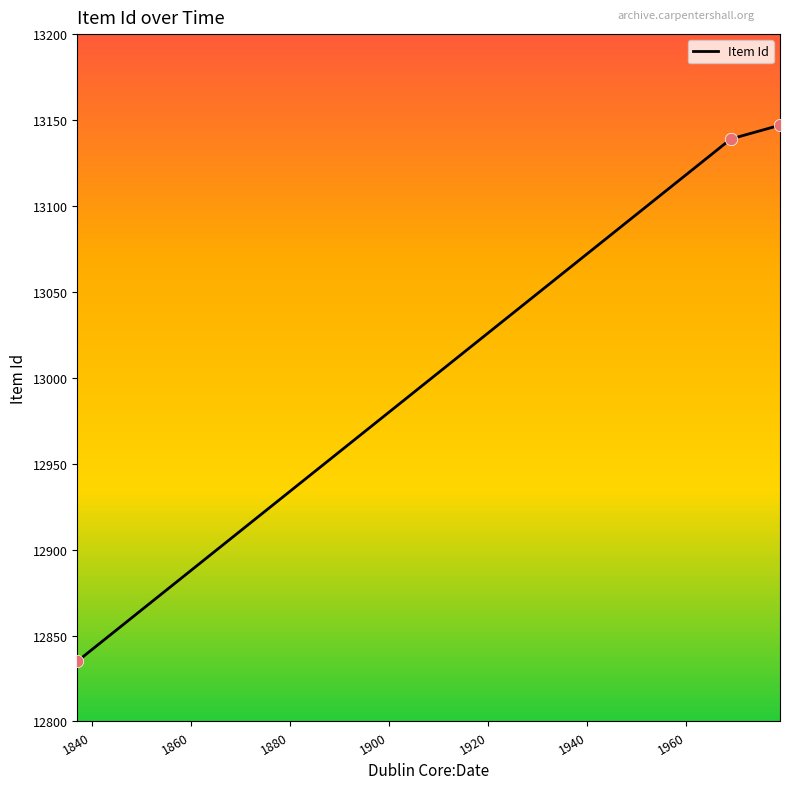

What is the sum of all values?

39121